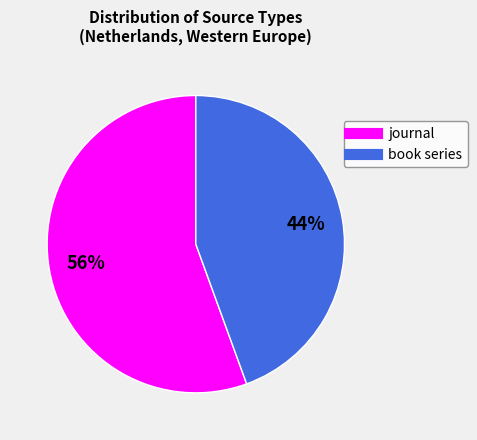

Which slice is the largest?

journal